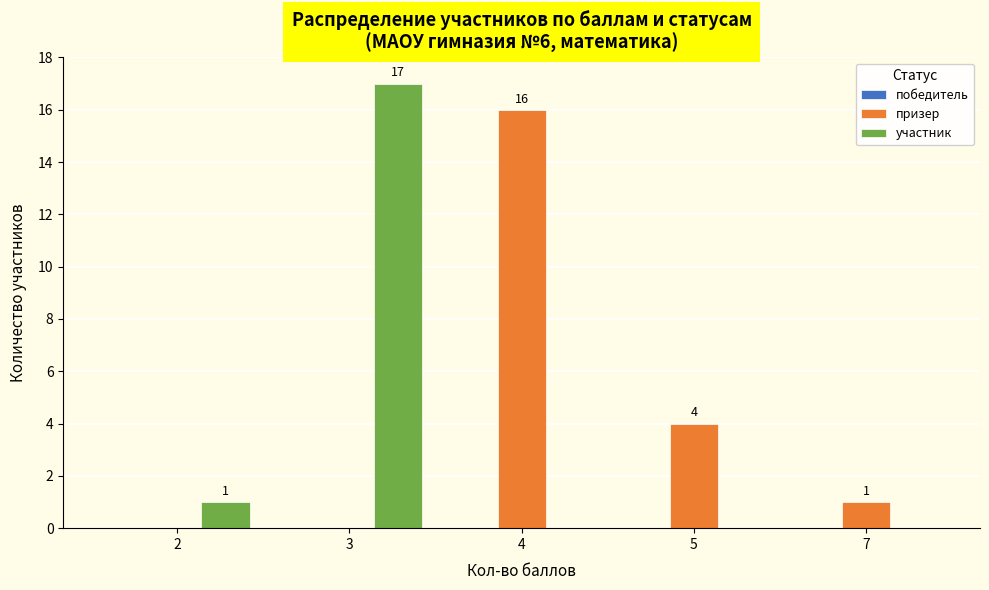

Does the chart contain stacked bars?

No